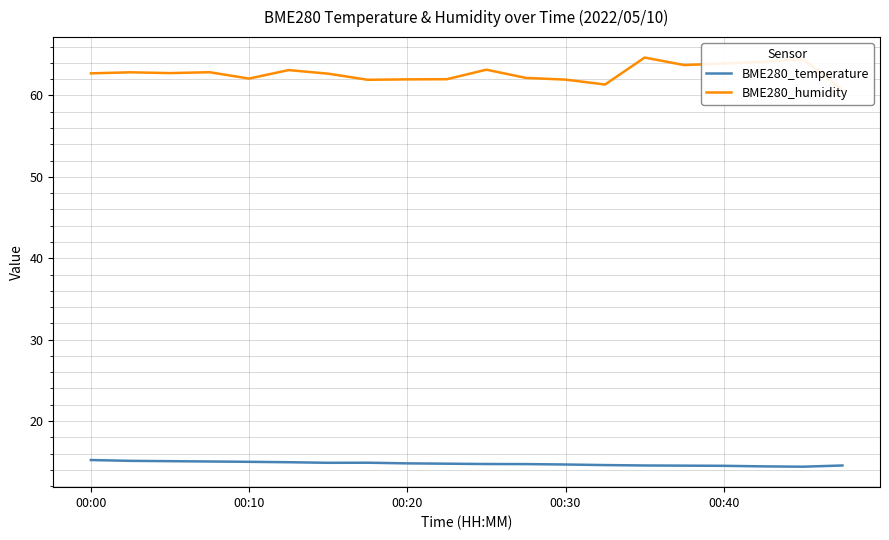

What is the difference between the second highest and minimum values in the BME280_humidity series?

3.8